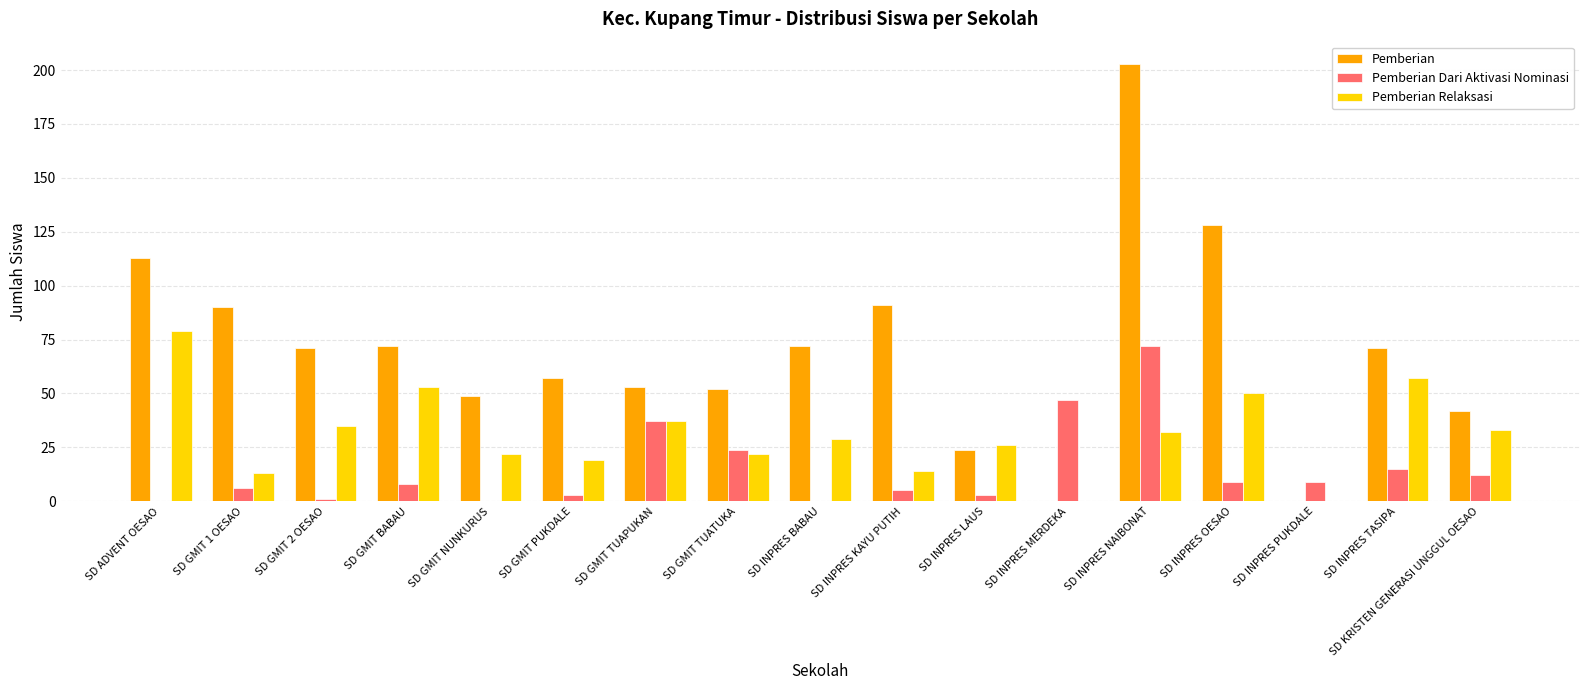

What is the total value across all series at SD ADVENT OESAO?

192